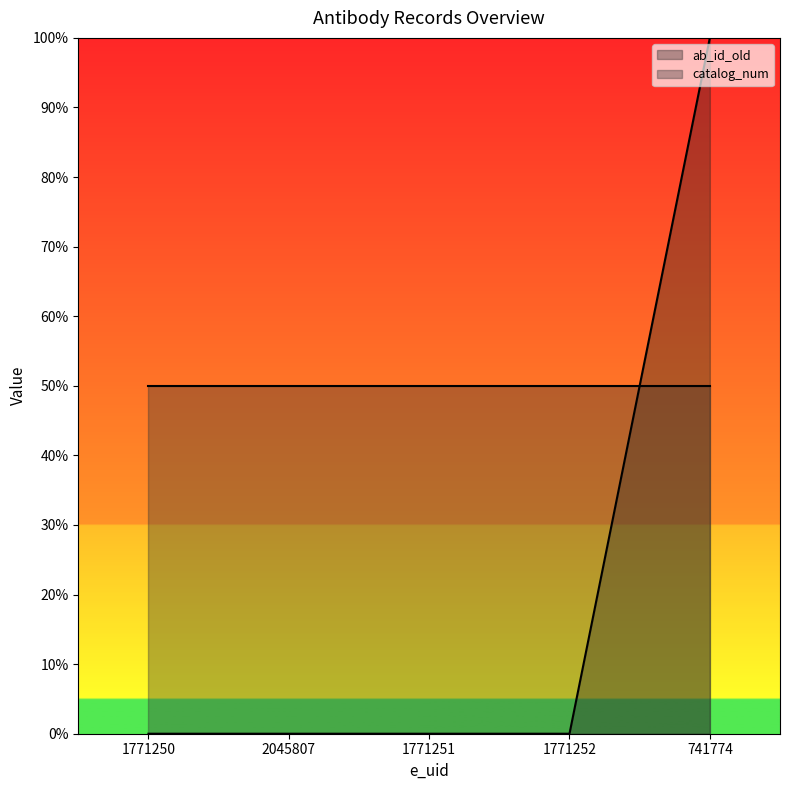

What is the value of the 5th point from the left?

100